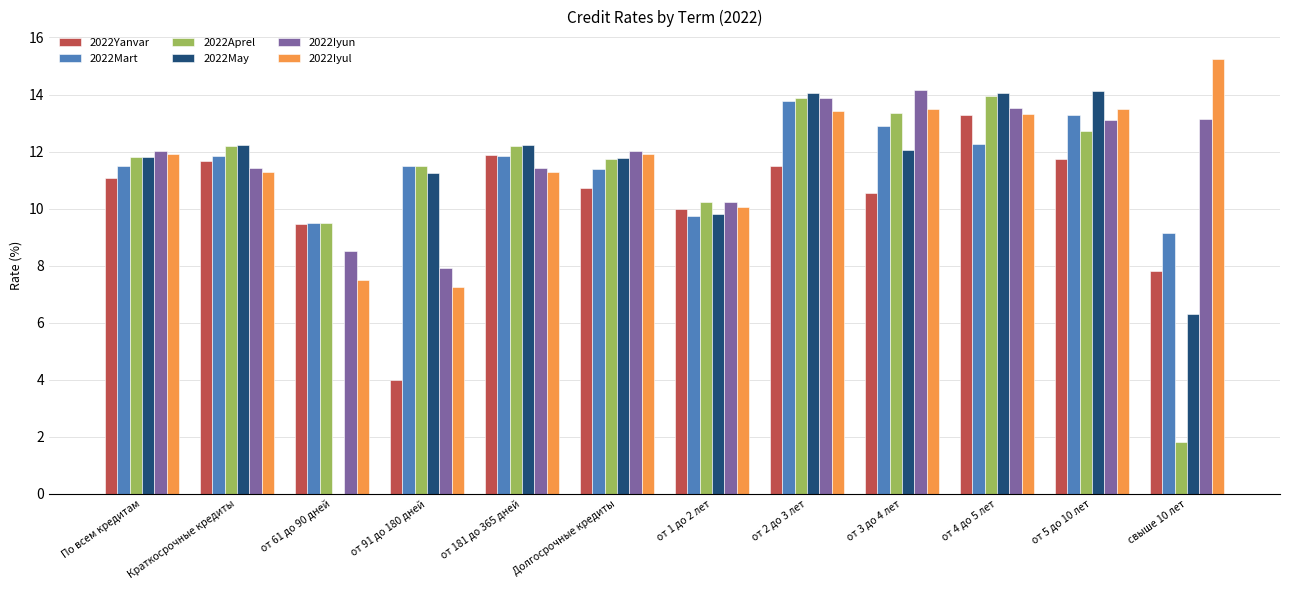

Is the value of 2022Mart at от 2 до 3 лет greater than the value of 2022Iyun at По всем кредитам?

Yes